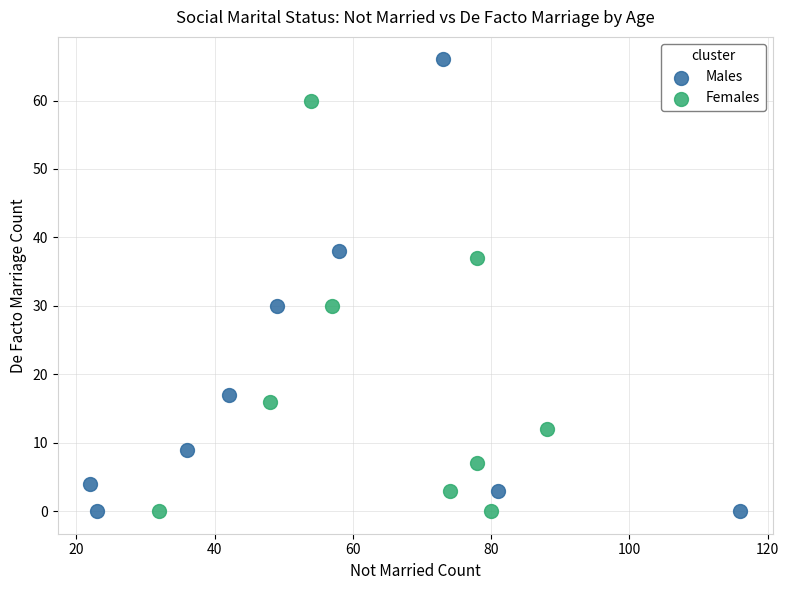

Which series contains the highest Y value?

Males